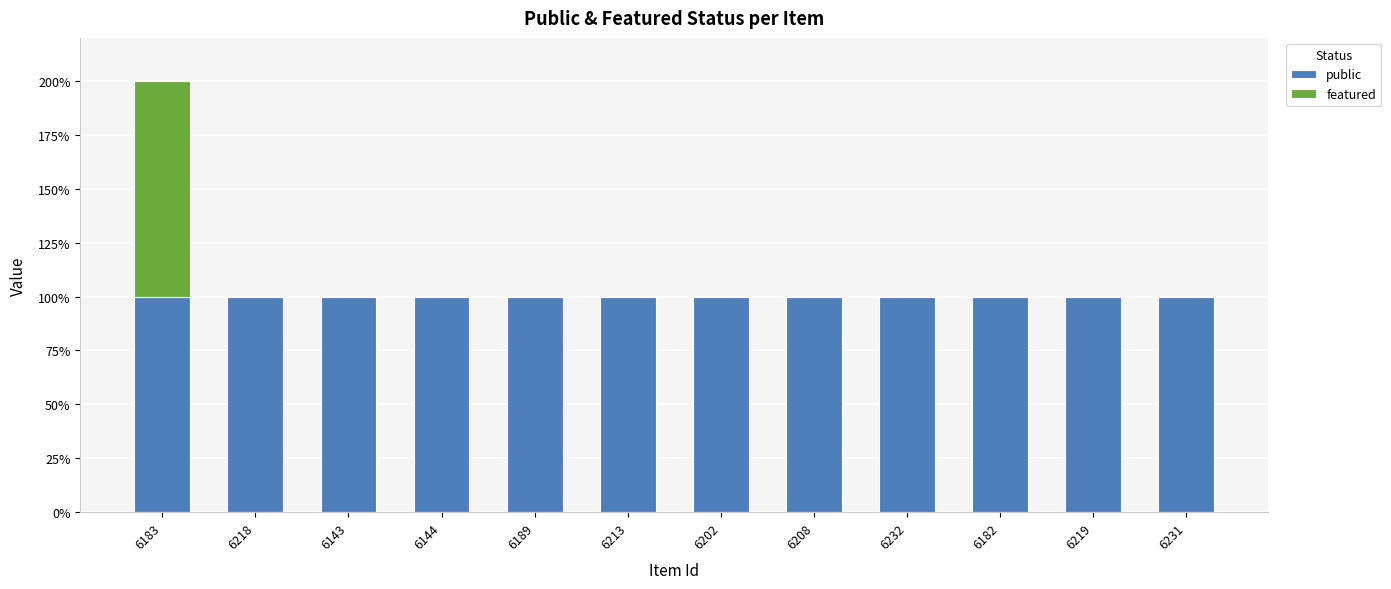

Does the chart contain stacked bars?

Yes